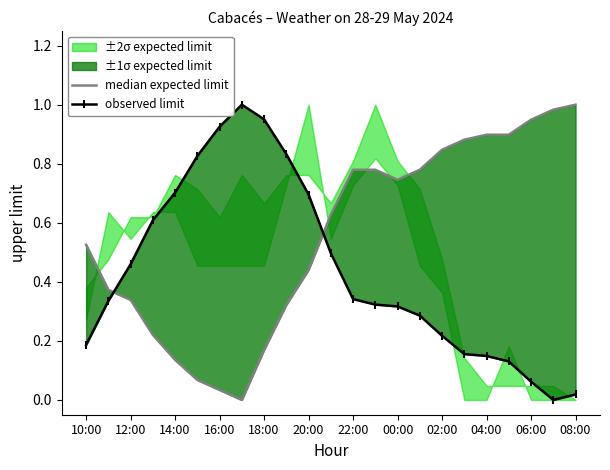

What is the highest value of the observed limit series?

1.0